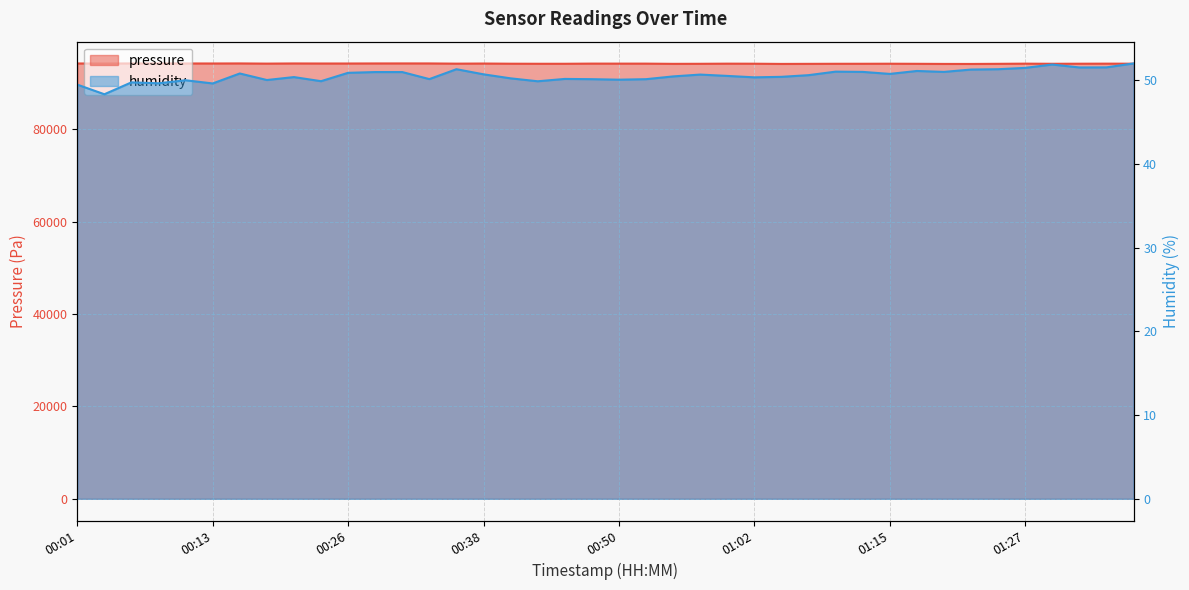

Count the number of categories in the chart.

40